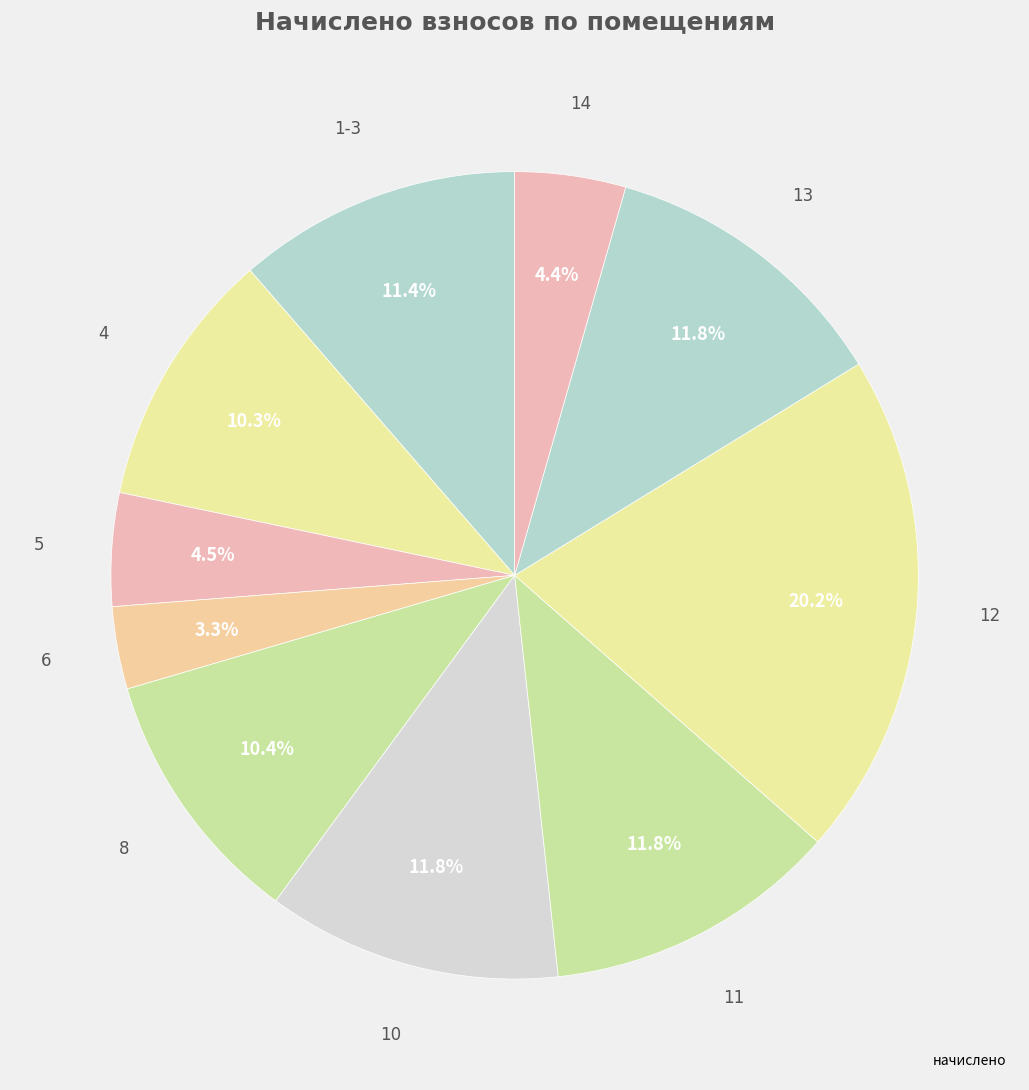

How many slices are in this pie chart?

10